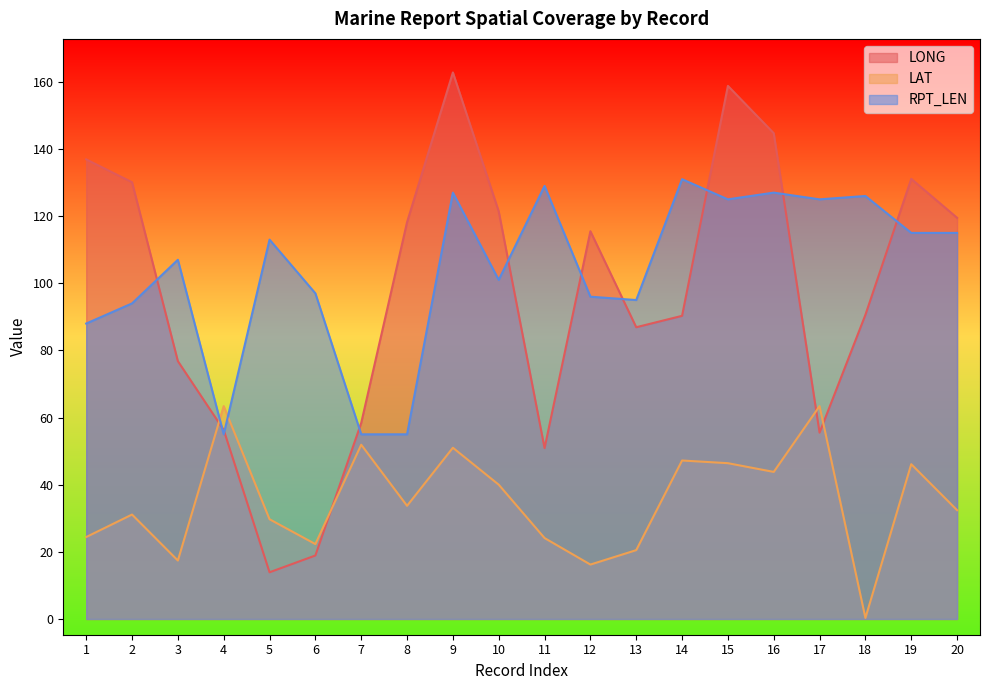

At which category does LONG reach its first local peak?

9